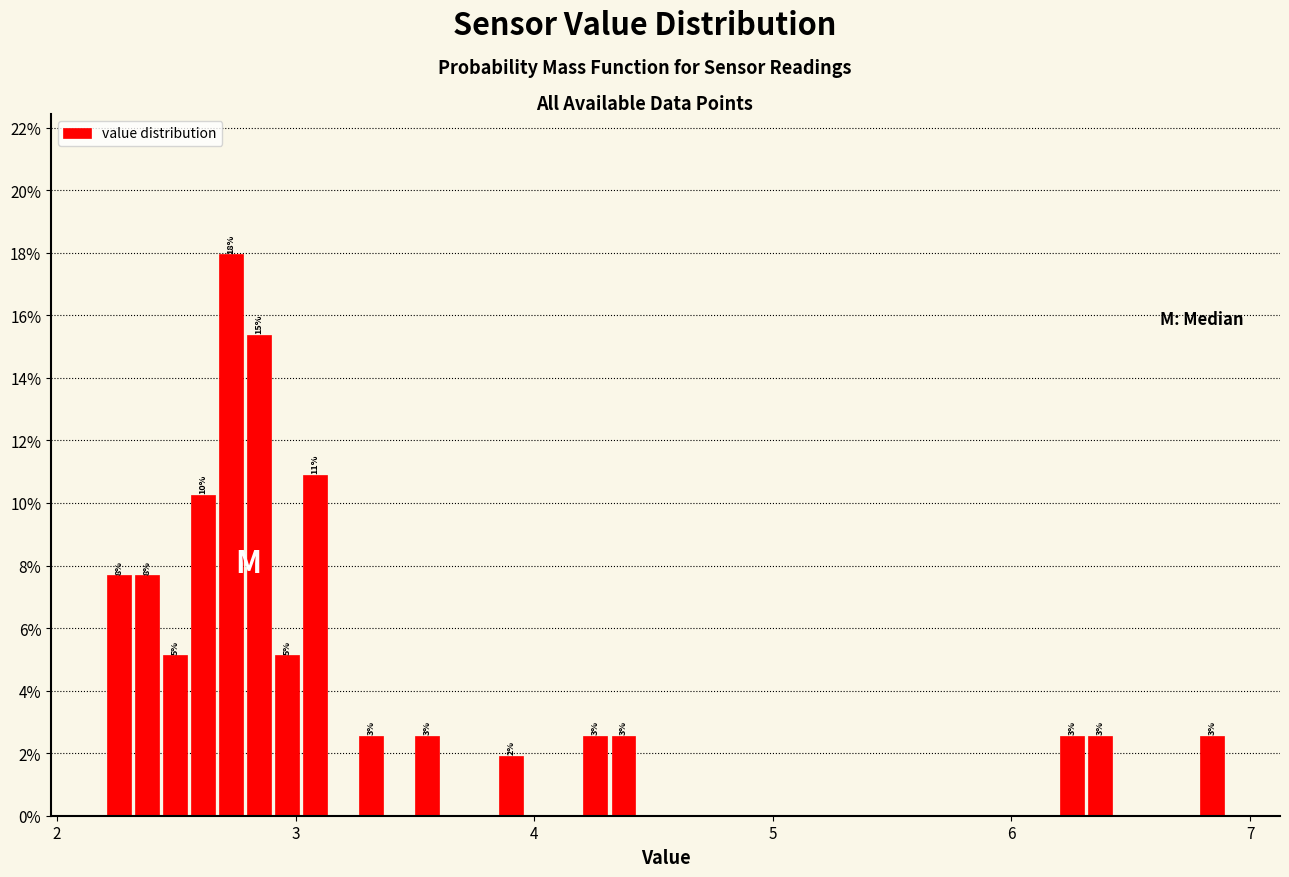

Read against the x-axis, roughly where is the centre of the tallest bar?

2.7